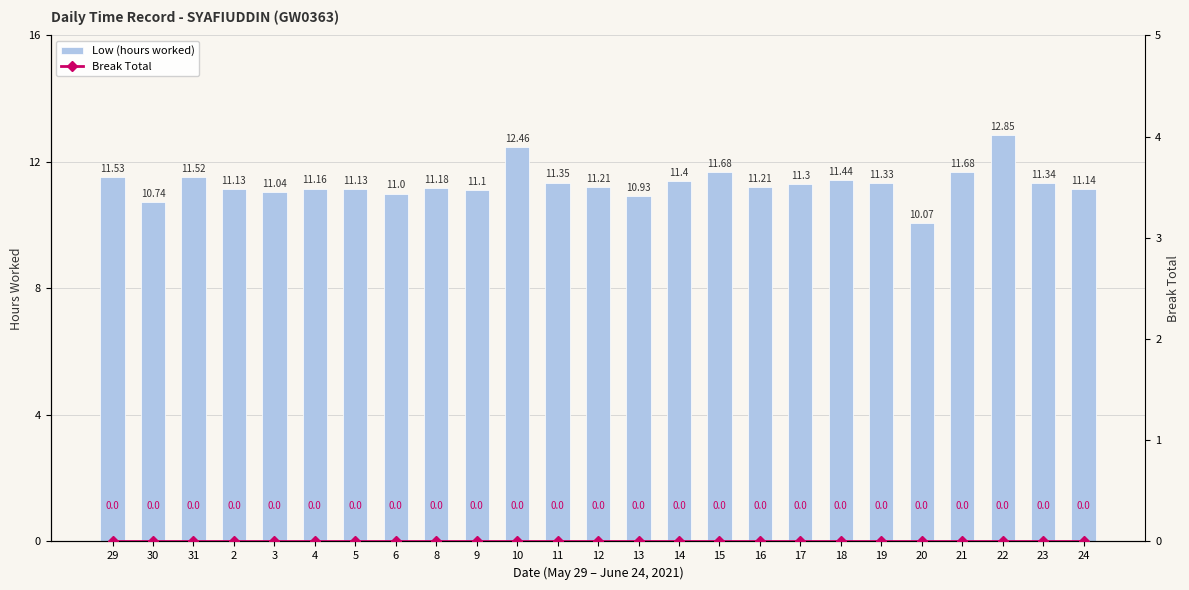

Which series has the widest spread of values?

Low (hours worked)